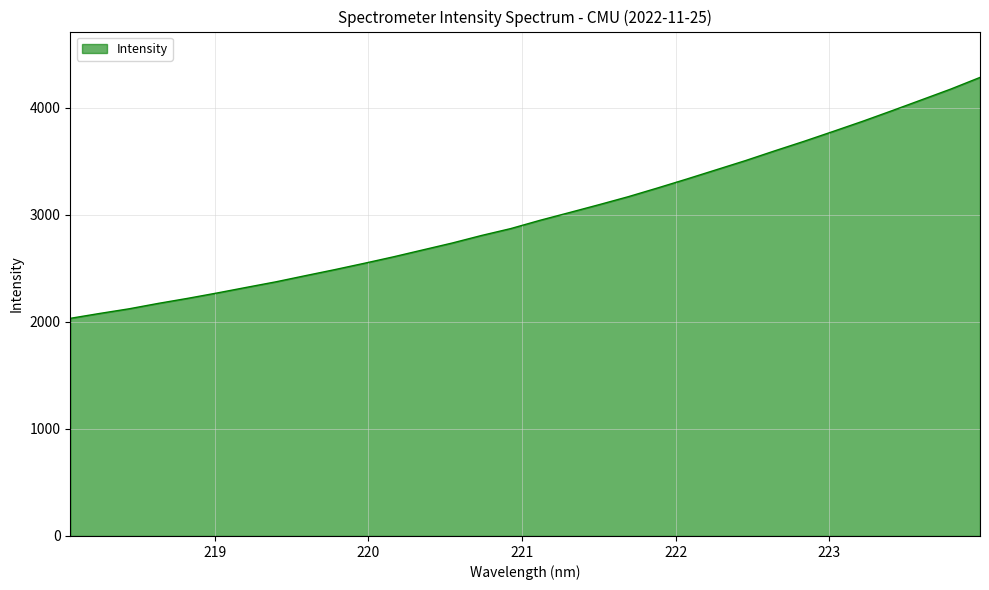

What is the smallest value displayed?

2032.8